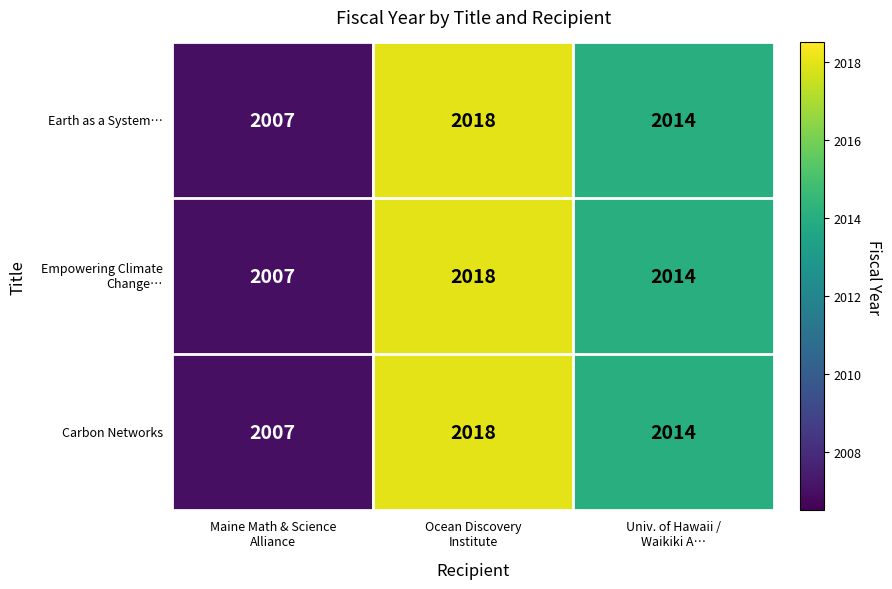

What is the difference between the second highest and minimum values in the Carbon Networks series?

7